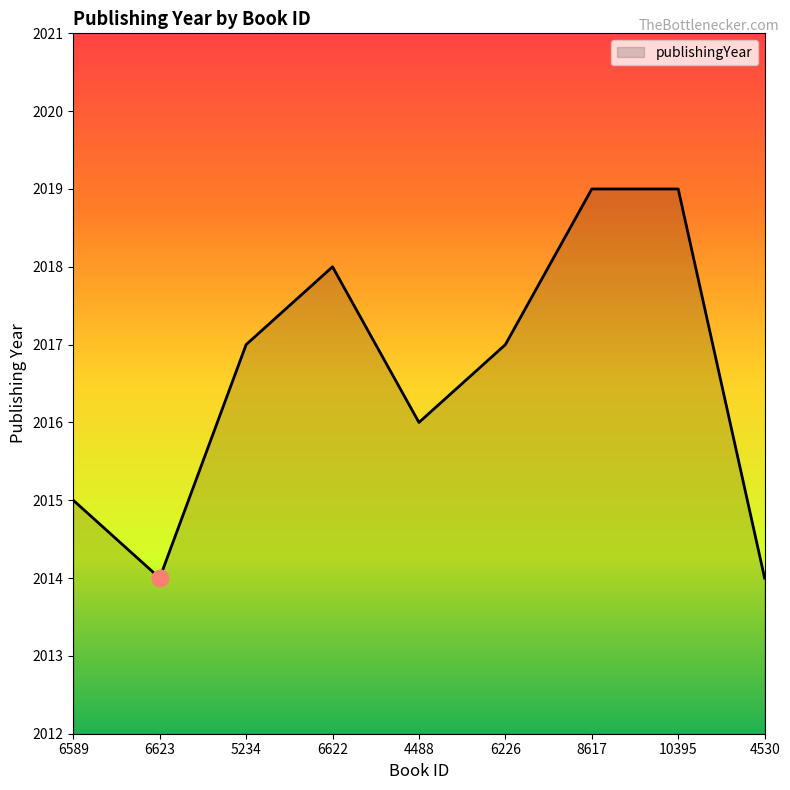

True or false: the data shows 977 at 5234.

False